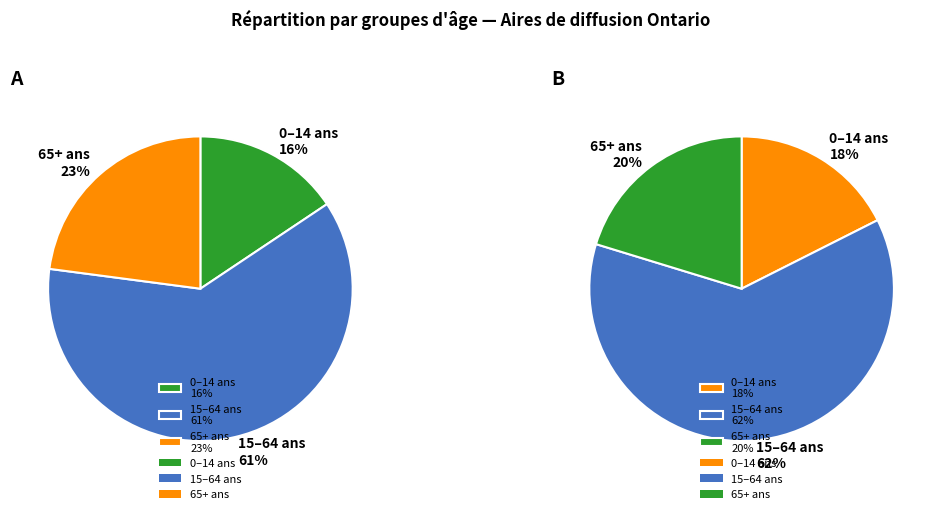

Is it true that 15 à 64 ans is 48% of the pie?

False